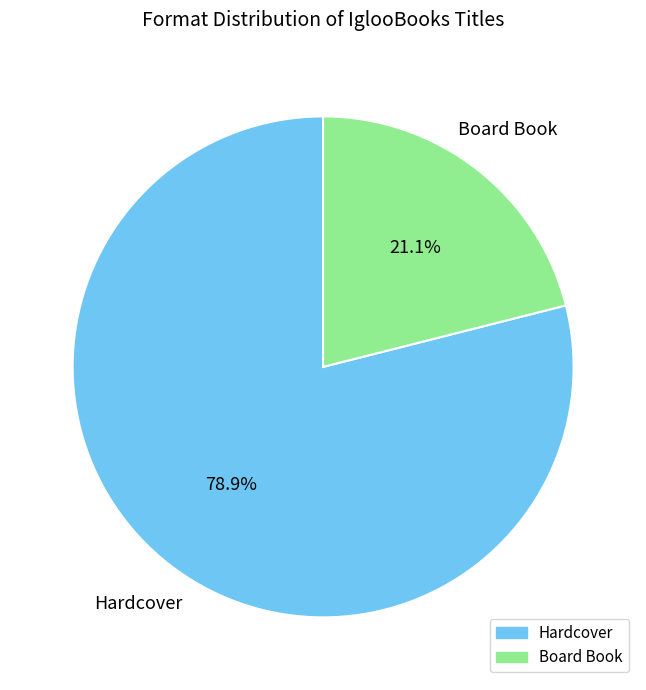

Which slice is the smallest?

Board Book